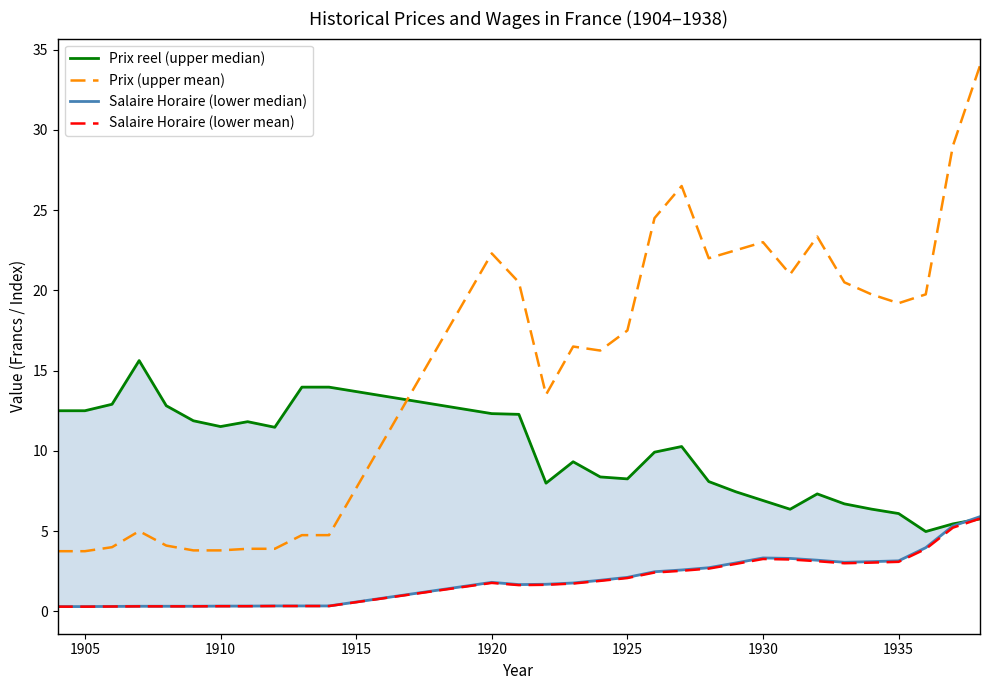

True or false: Salaire Horaire (lower mean) and Prix (upper mean) intersect in this chart.

False